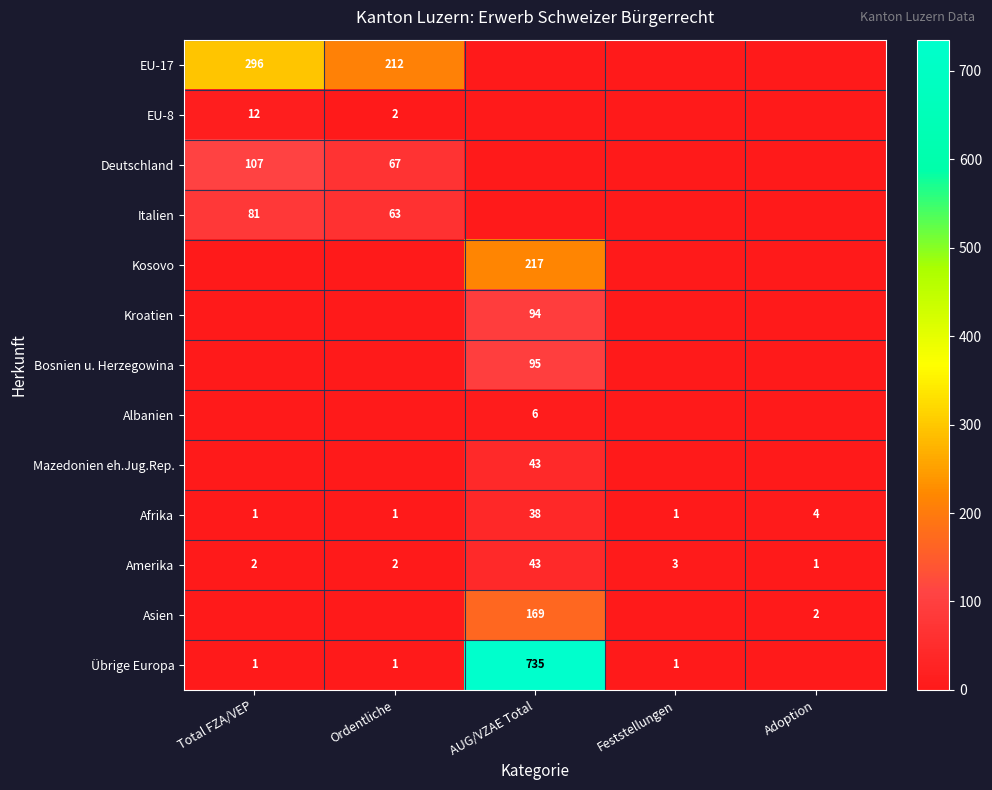

How many categories are shown in the chart?

5